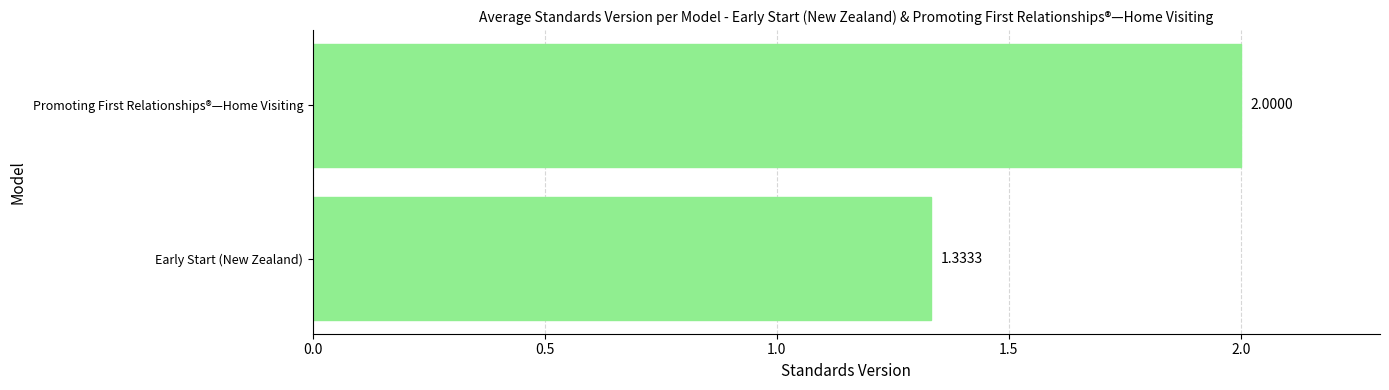

Approximately how many times larger is the value at Early Start (New Zealand) compared to Promoting First Relationships®—Home Visiting?

0.7